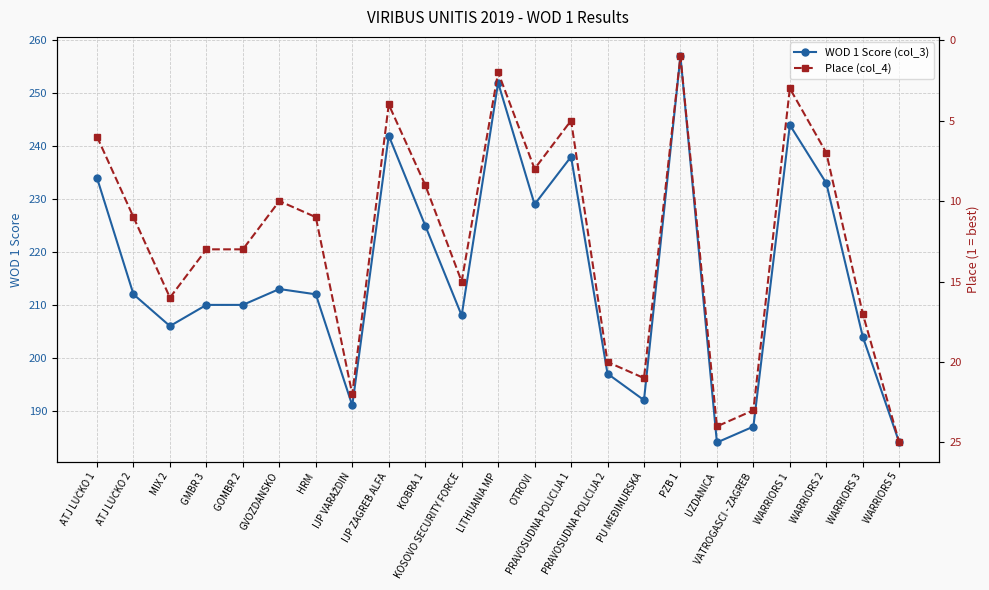

How many data points in Place (col_4) are above 11?

11